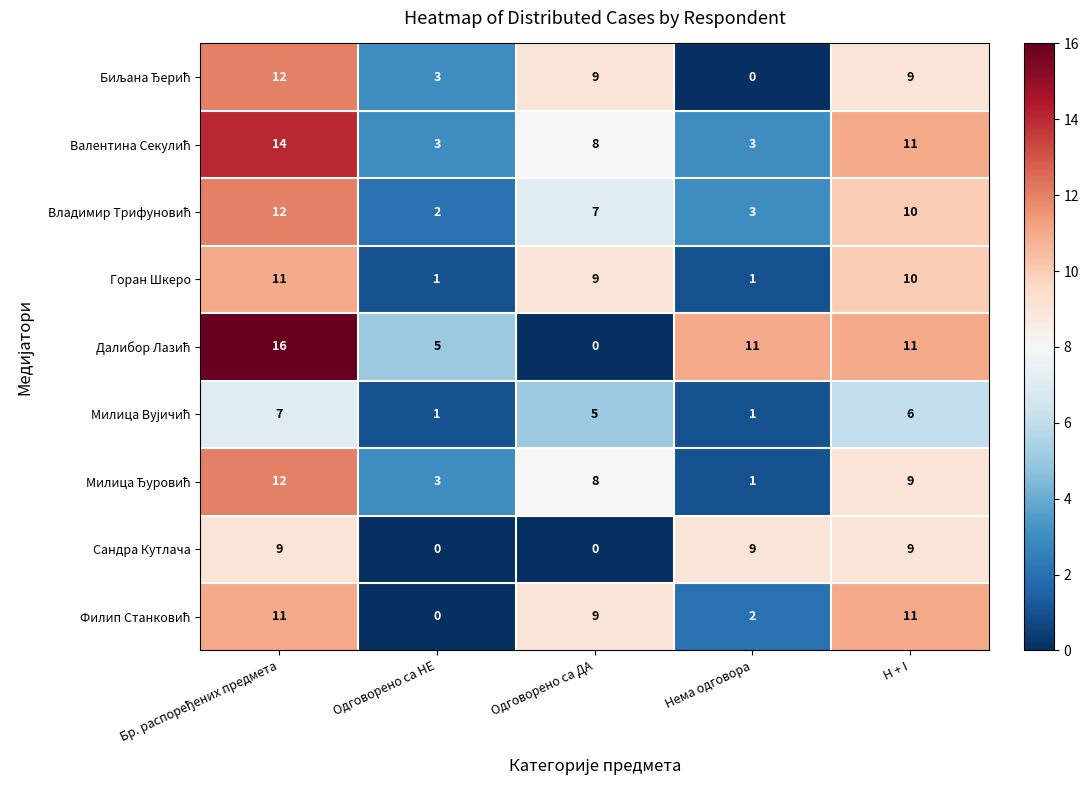

What is the sum of the Горан Шкеро values at Одговорено са ДА and Нема одговора?

10